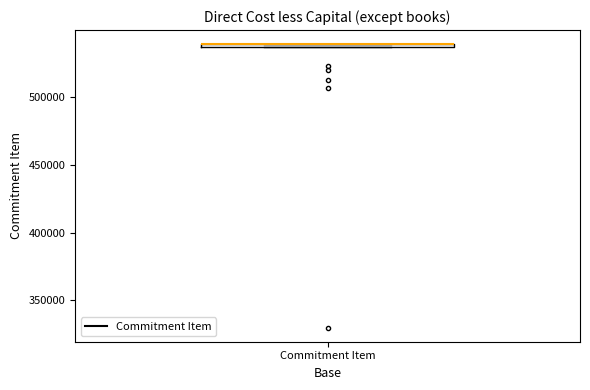

Where is the lower edge of the box for Commitment Item on the y-axis? The values are not printed on the chart, so give them approximately, as read against the axis.

535000